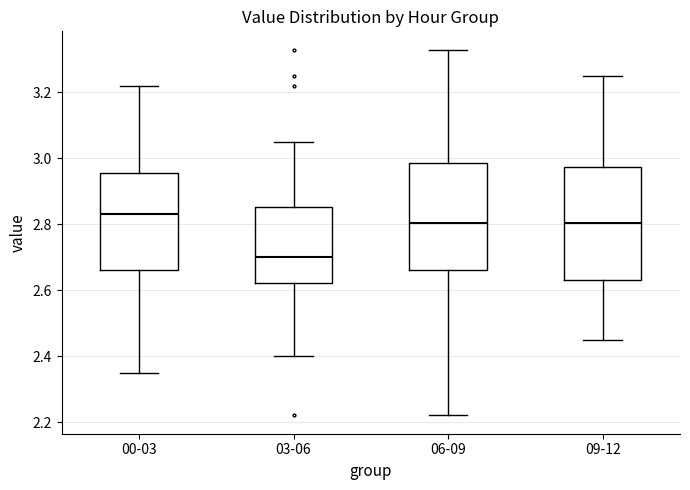

Where does the median line of the box for 09-12 sit on the y-axis? The values are not printed on the chart, so give them approximately, as read against the axis.

2.80